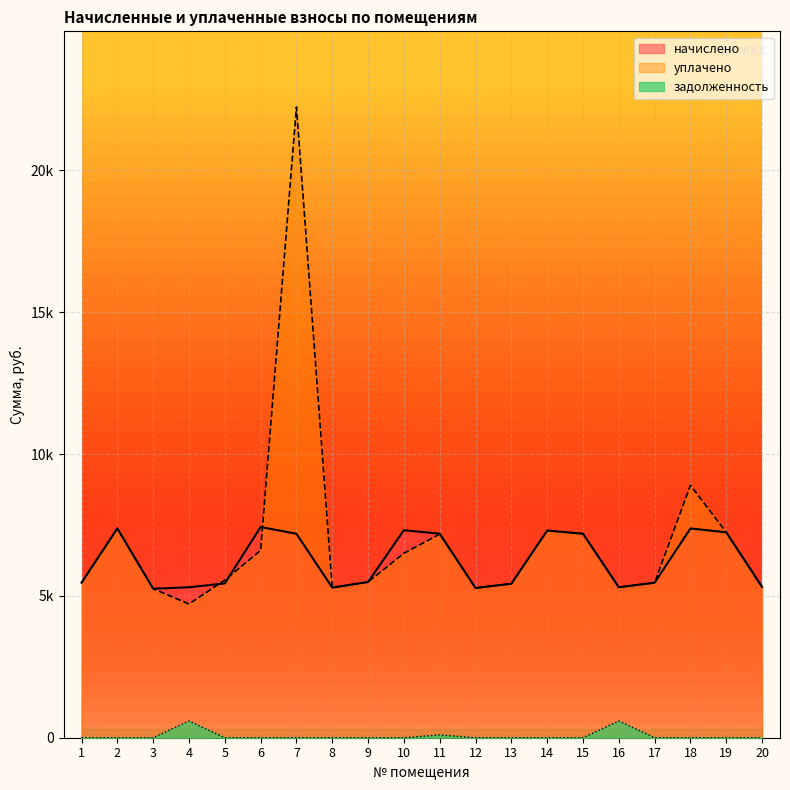

Which series has the widest spread of values?

уплачено